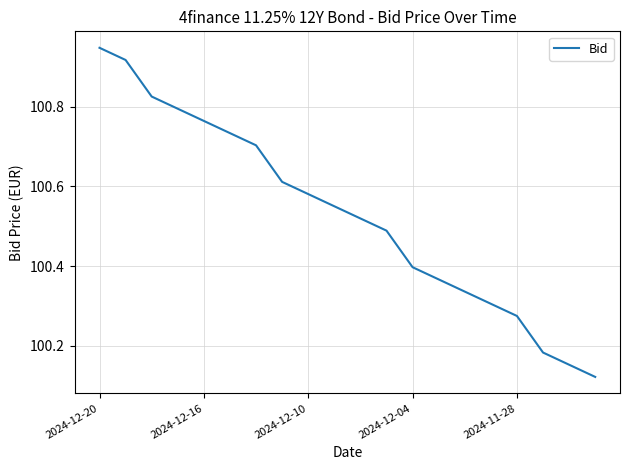

What is the difference between the maximum and minimum values?

0.8